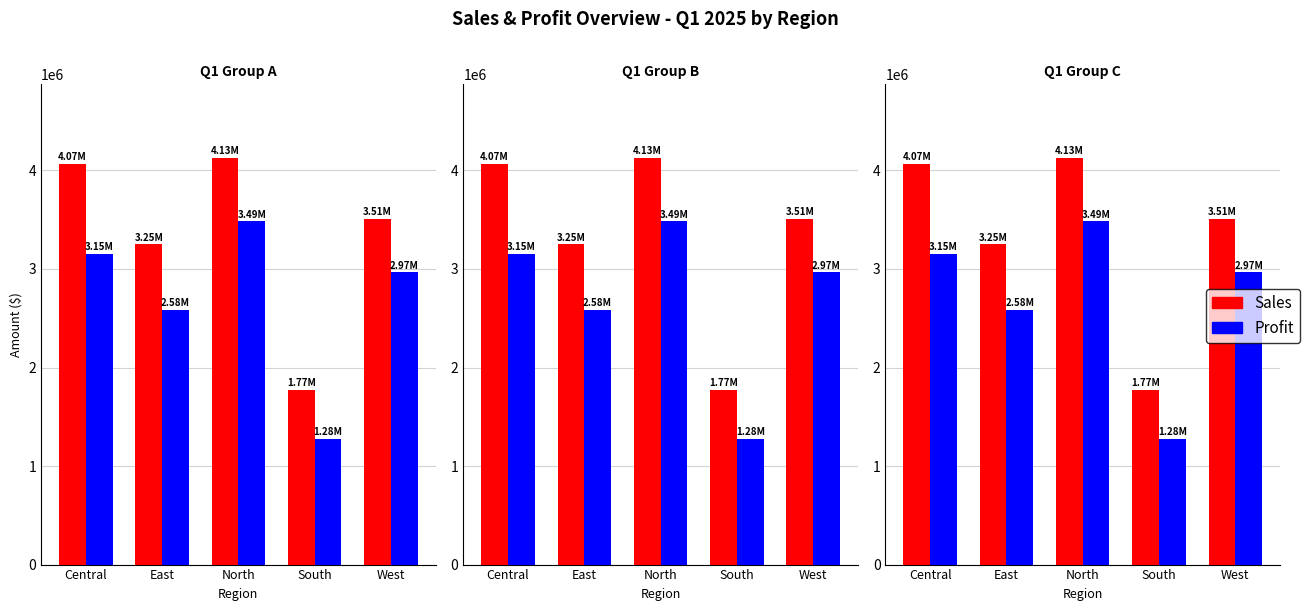

Rank the series at West from highest to lowest value.

Sales, Profit